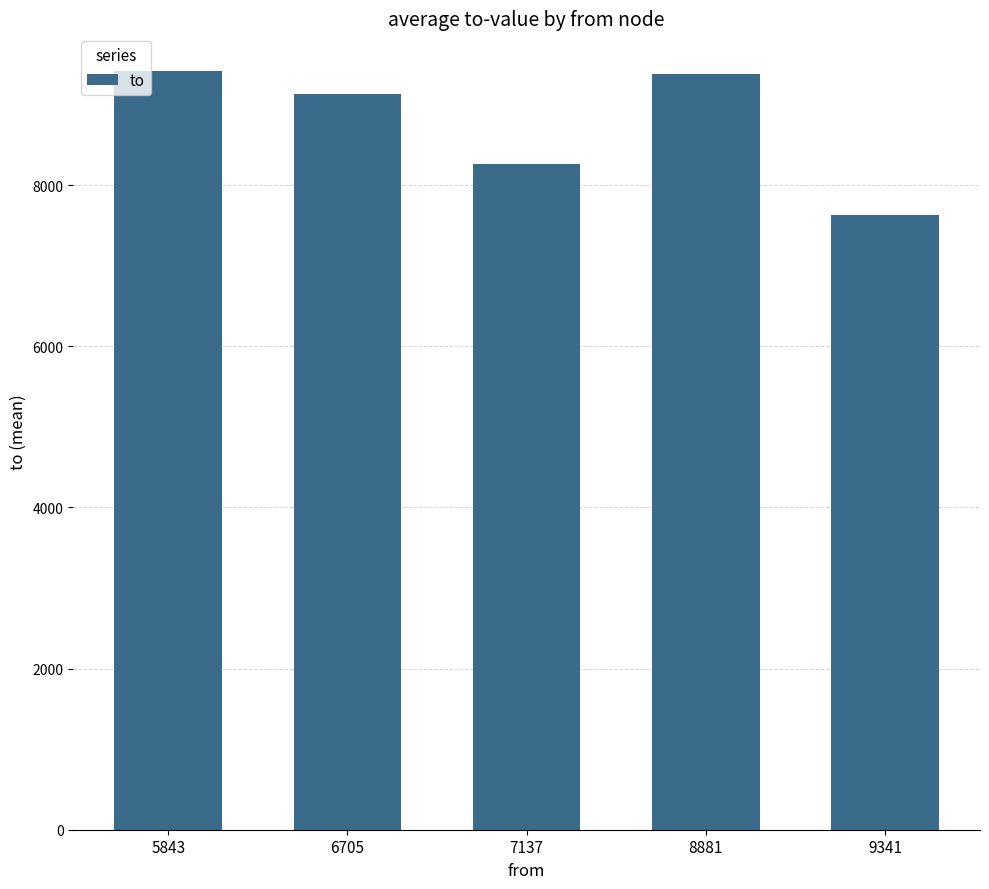

Does the chart contain any negative values?

No